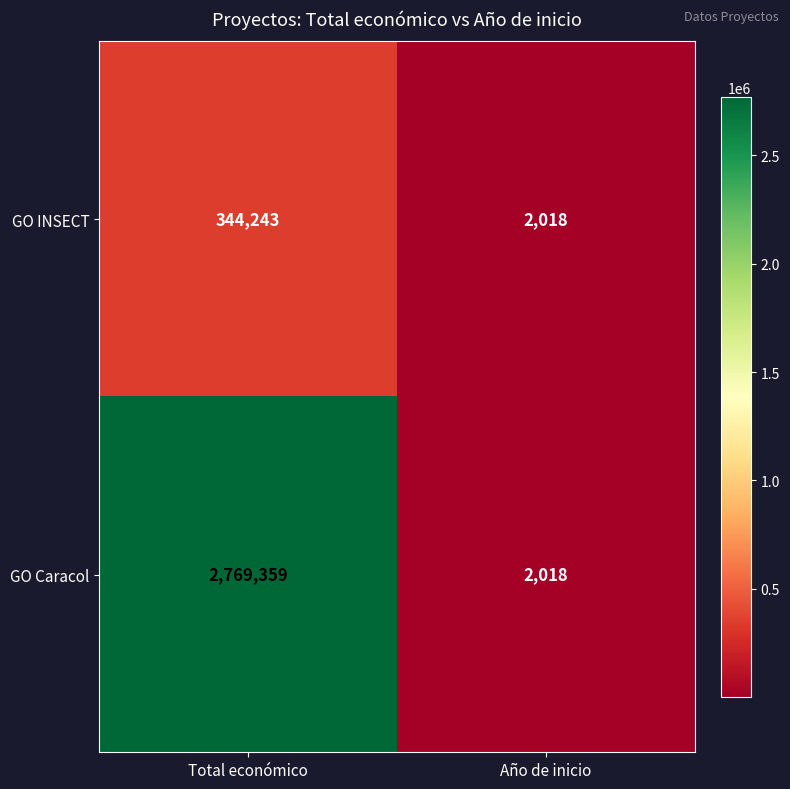

True or false: GO Caracol has a value of 2769359 at Total económico.

True